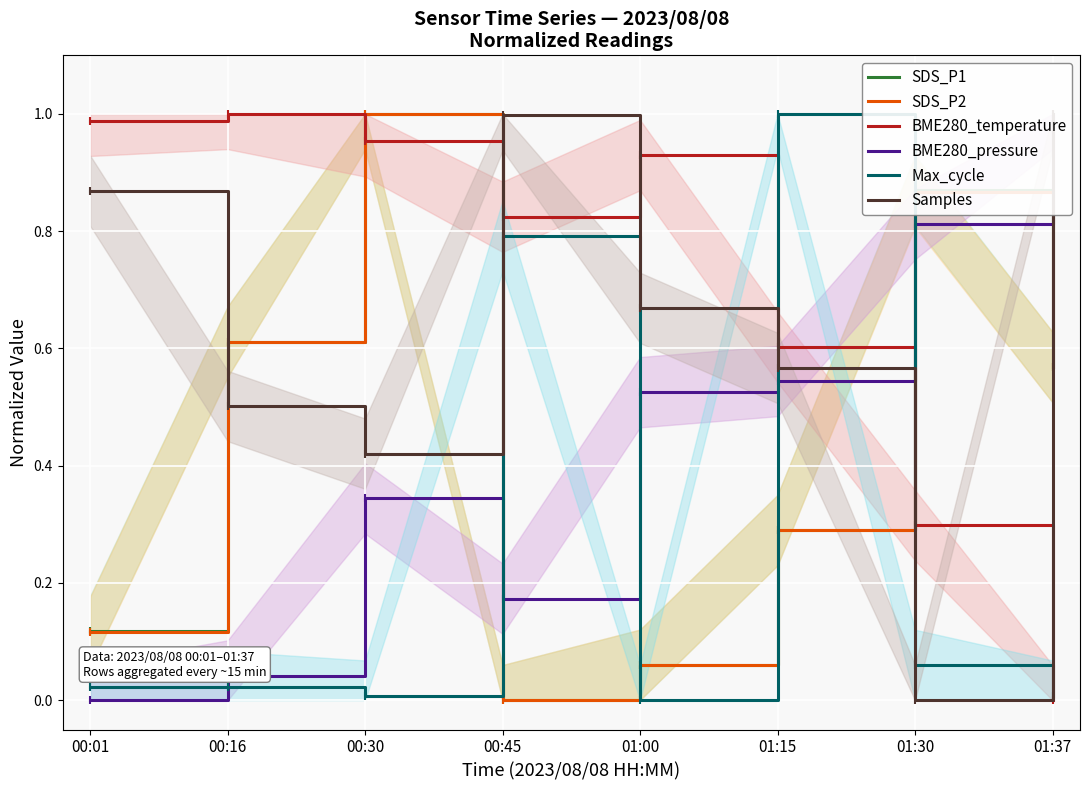

Reading right to left, list all the values displayed in this chart.

SDS_P1: 01:37=0.6	01:30=0.9	01:15=0.3	01:00=0.1	00:45=0.0	00:30=1.0	00:16=0.6	00:01=0.1
SDS_P2: 01:37=0.6	01:30=0.9	01:15=0.3	01:00=0.1	00:45=0.0	00:30=1.0	00:16=0.6	00:01=0.1
BME280_temperature: 01:37=0.0	01:30=0.3	01:15=0.6	01:00=0.9	00:45=0.8	00:30=1.0	00:16=1.0	00:01=1.0
BME280_pressure: 01:37=1.0	01:30=0.8	01:15=0.5	01:00=0.5	00:45=0.2	00:30=0.3	00:16=0.0	00:01=0.0
Max_cycle: 01:37=0.0	01:30=0.1	01:15=1.0	01:00=0.0	00:45=0.8	00:30=0.0	00:16=0.0	00:01=0.0
Samples: 01:37=1.0	01:30=0.0	01:15=0.6	01:00=0.7	00:45=1.0	00:30=0.4	00:16=0.5	00:01=0.9